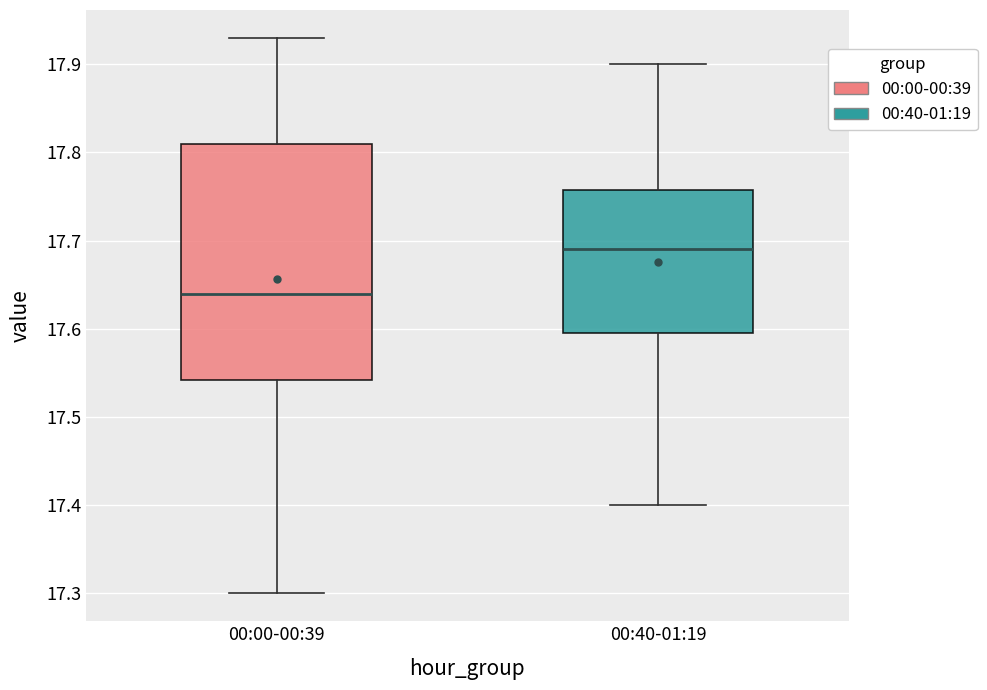

Which box's median line is the lowest?

00:00-00:39